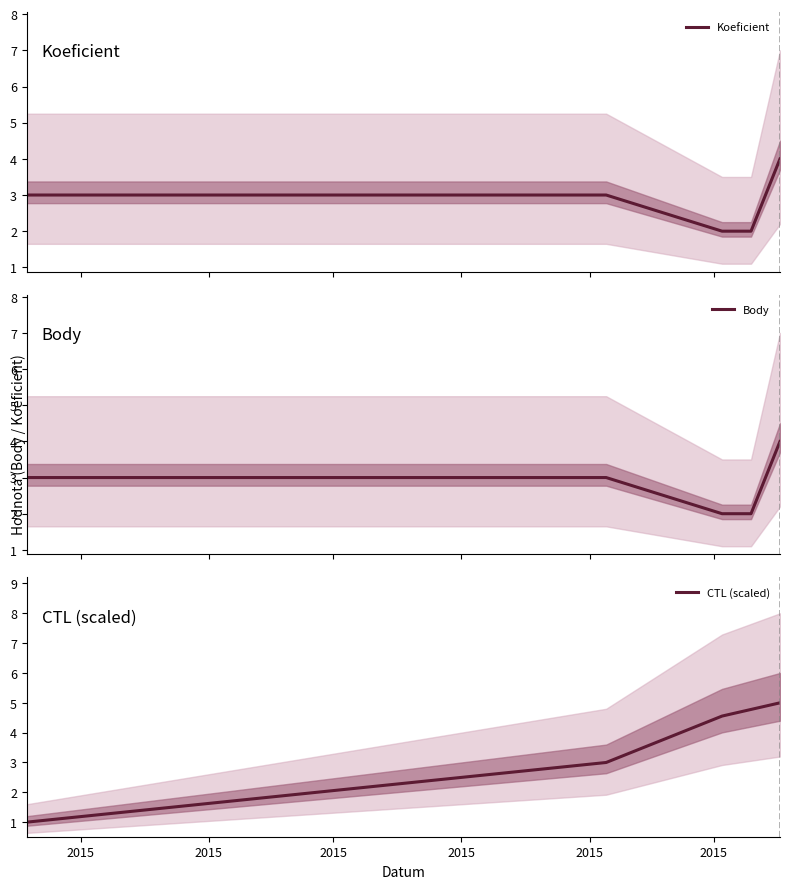

What is the highest value of the CTL (scaled) series?

5.0